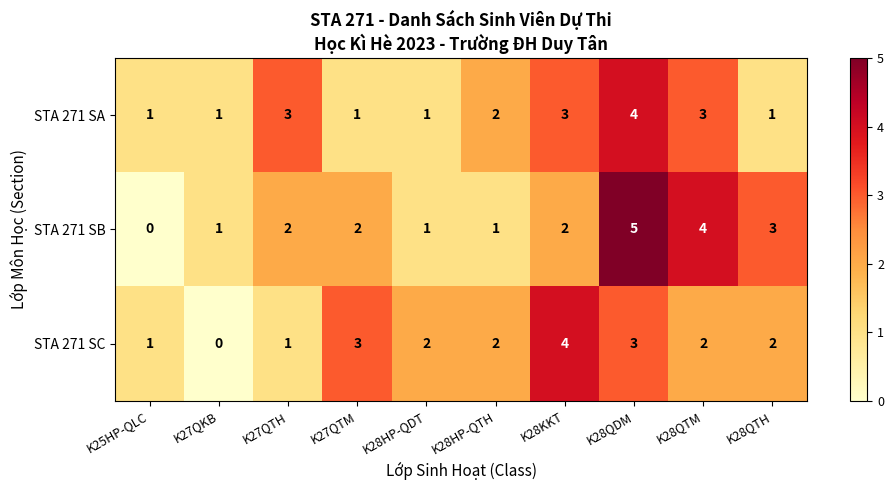

At which category is the sum across all series the highest?

K28QDM